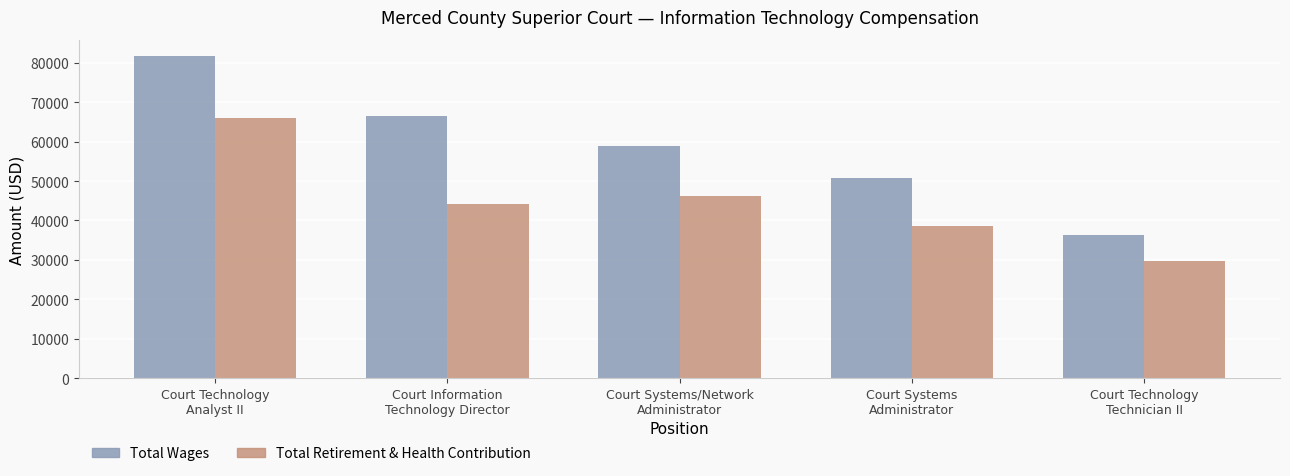

What is the total value across all series at Court Systems/Network
Administrator?

105247